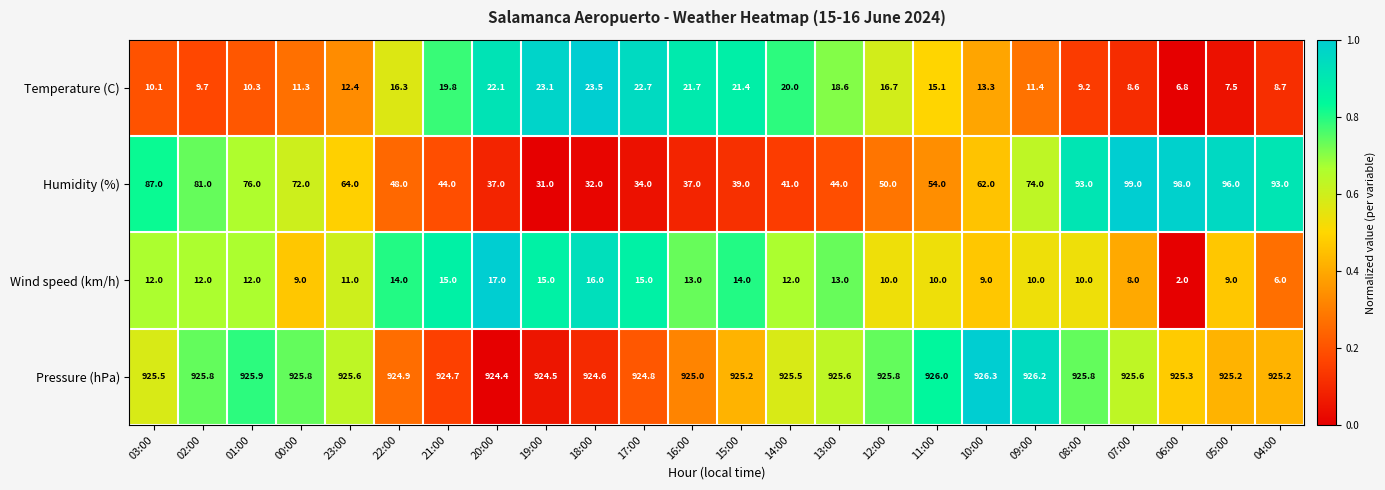

What is the difference between the highest and lowest values at 14:00?

913.5